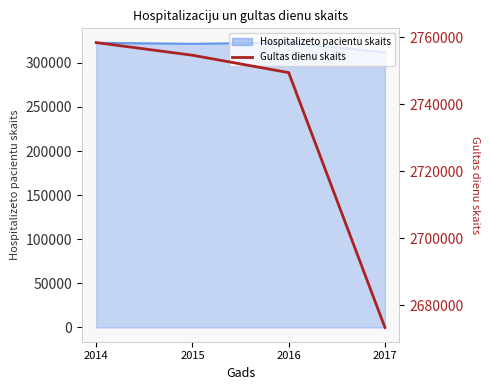

At which label is the value closest to 2715879?

2016